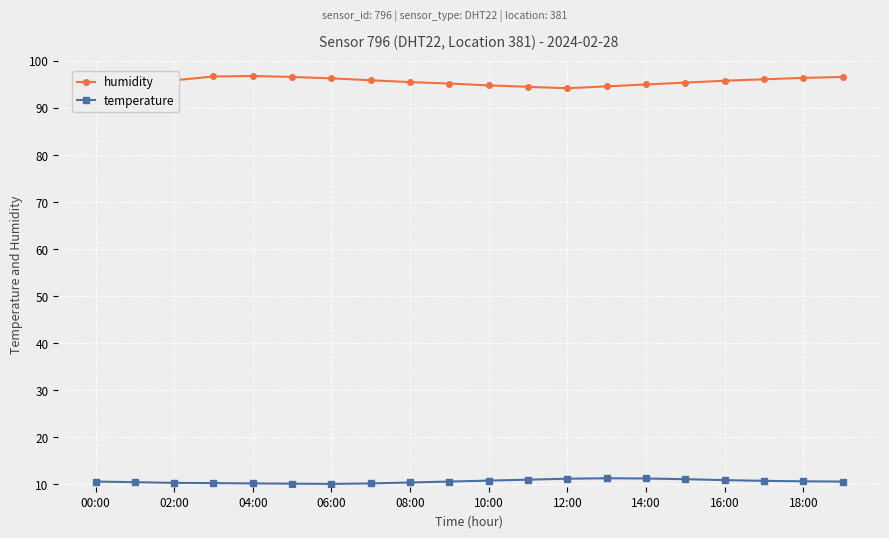

True or false: humidity has more than 0 points higher than both neighbors.

True